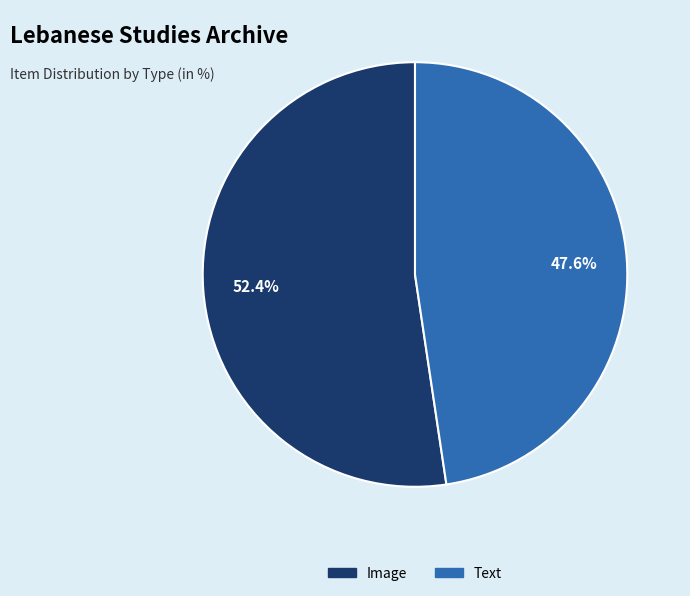

Is there a majority slice in this chart?

Yes